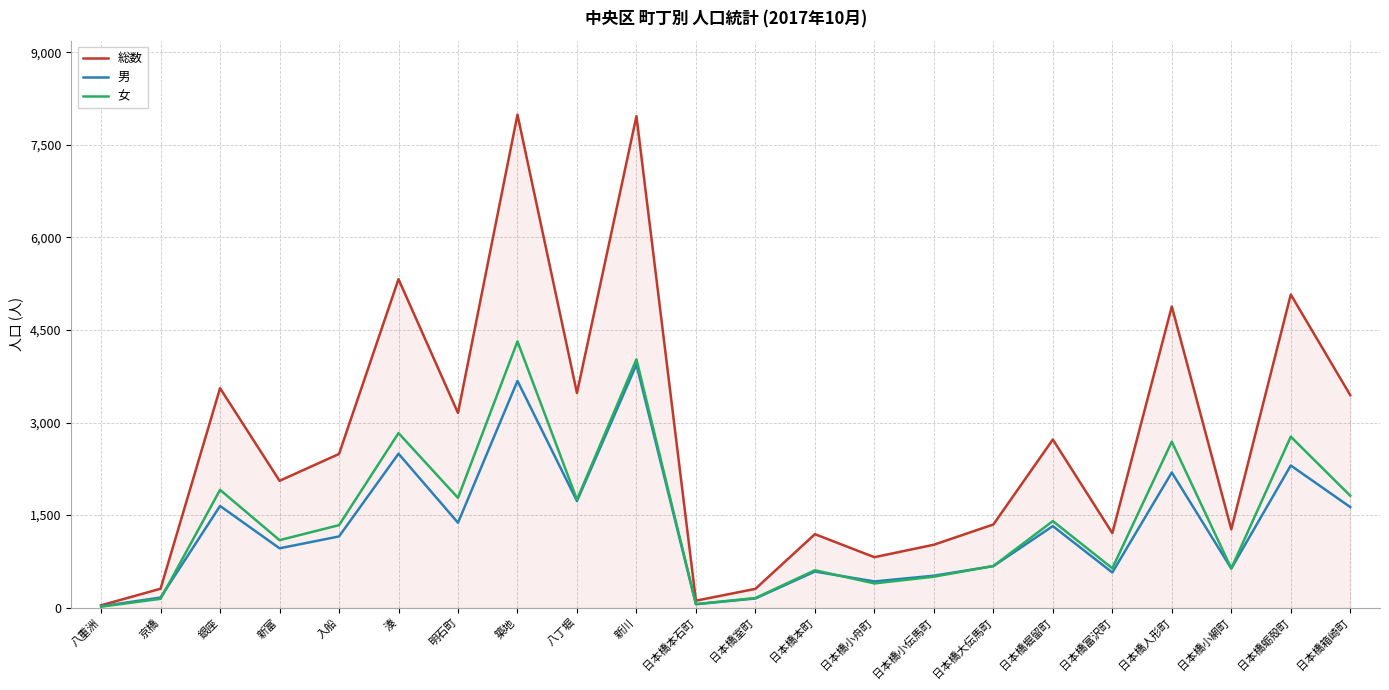

Rank the series by their maximum value, from highest to lowest.

総数, 女, 男